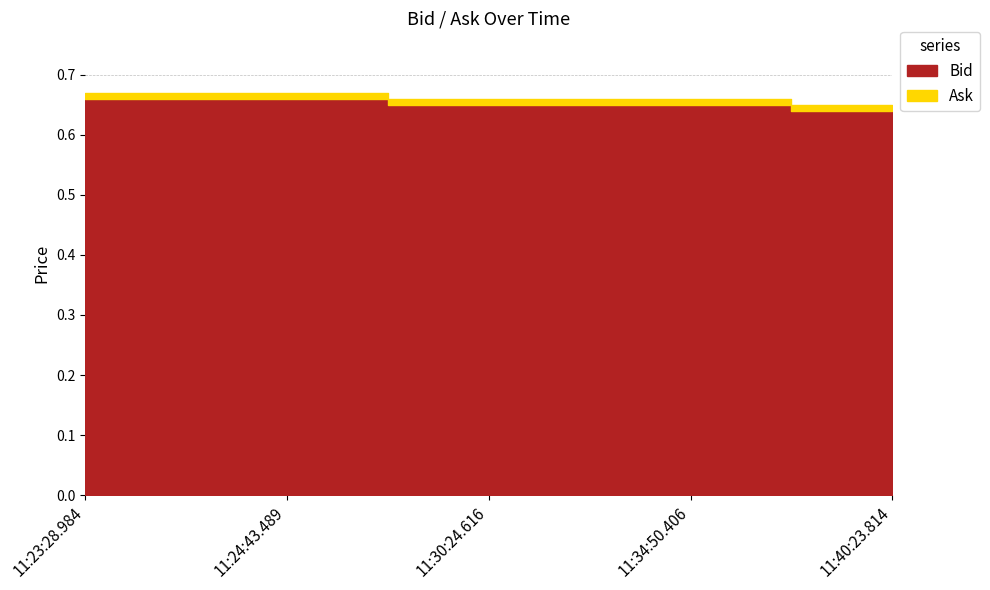

How many lines are shown in the chart?

2